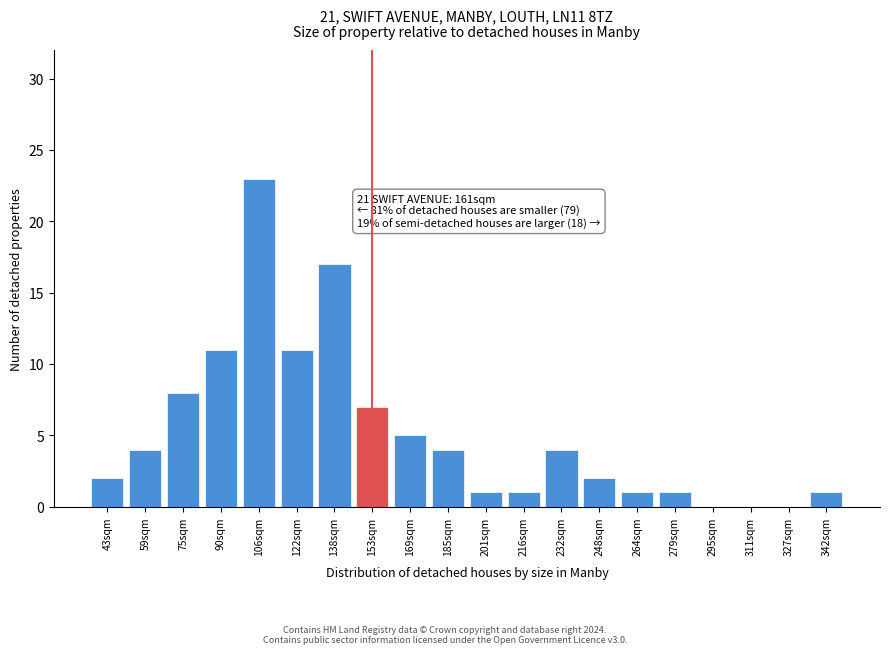

Reading right to left, list all the values displayed in this chart.

342sqm=1	327sqm=0	311sqm=0	295sqm=0	279sqm=1	264sqm=1	248sqm=2	232sqm=4	216sqm=1	201sqm=1	185sqm=4	169sqm=5	153sqm=7	138sqm=17	122sqm=11	106sqm=23	90sqm=11	75sqm=8	59sqm=4	43sqm=2